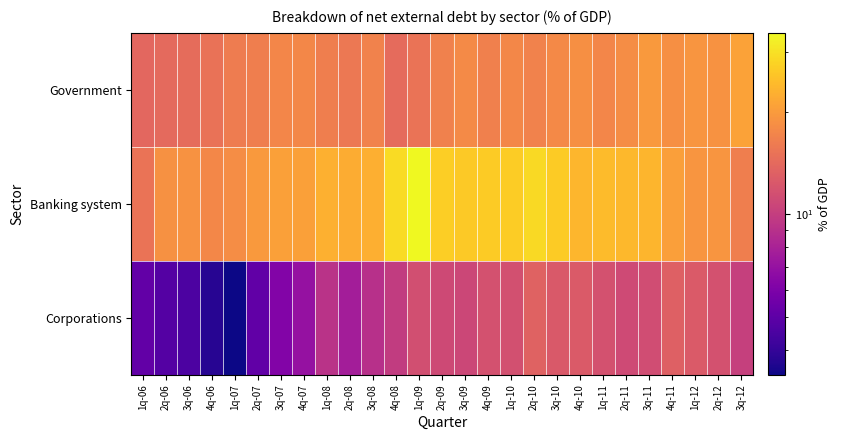

How many data points does each series have?

27